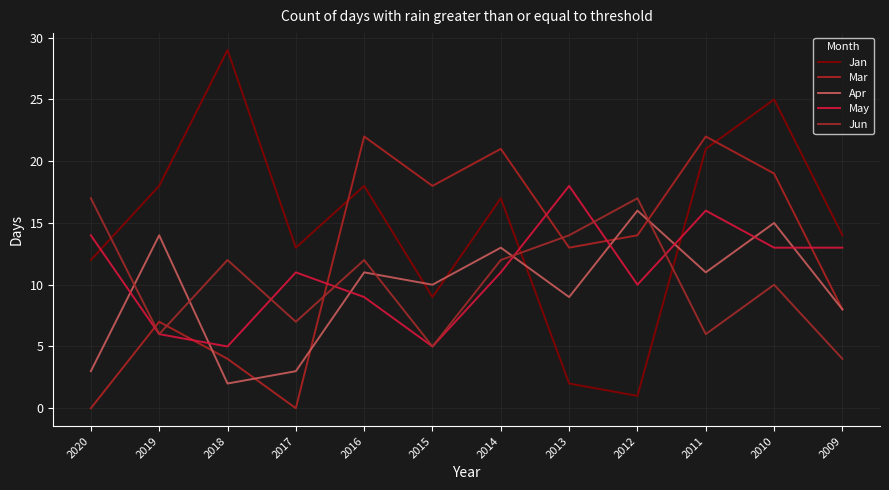

Where does the Jan series first go above 17?

2019